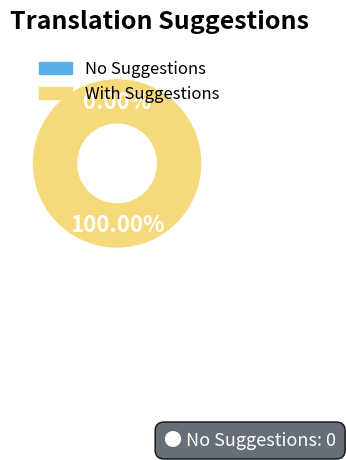

To the nearest percent, what is the difference between the Indonesian and Swahili slice percentages?

15%